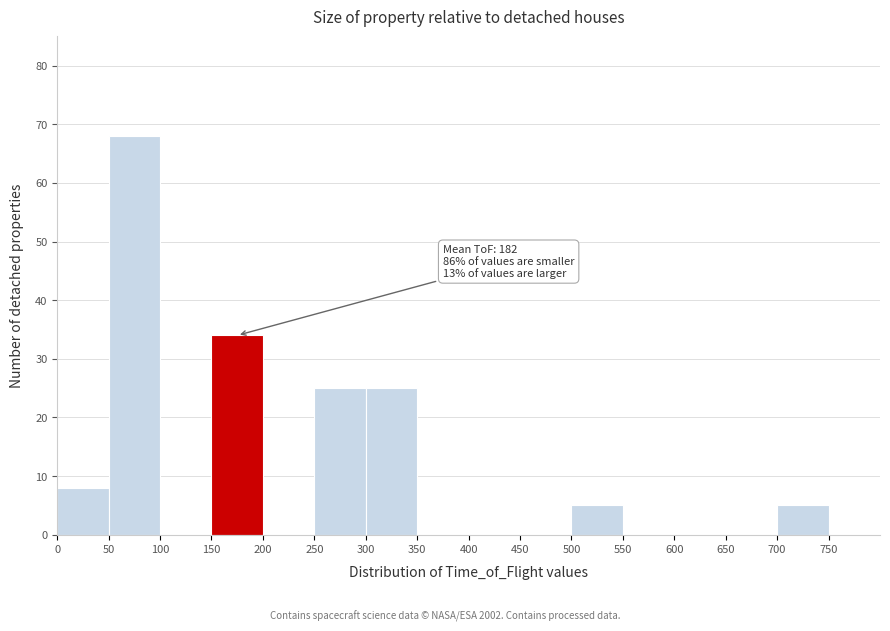

Over which range of the x-axis is the bar tallest?

50 to 100